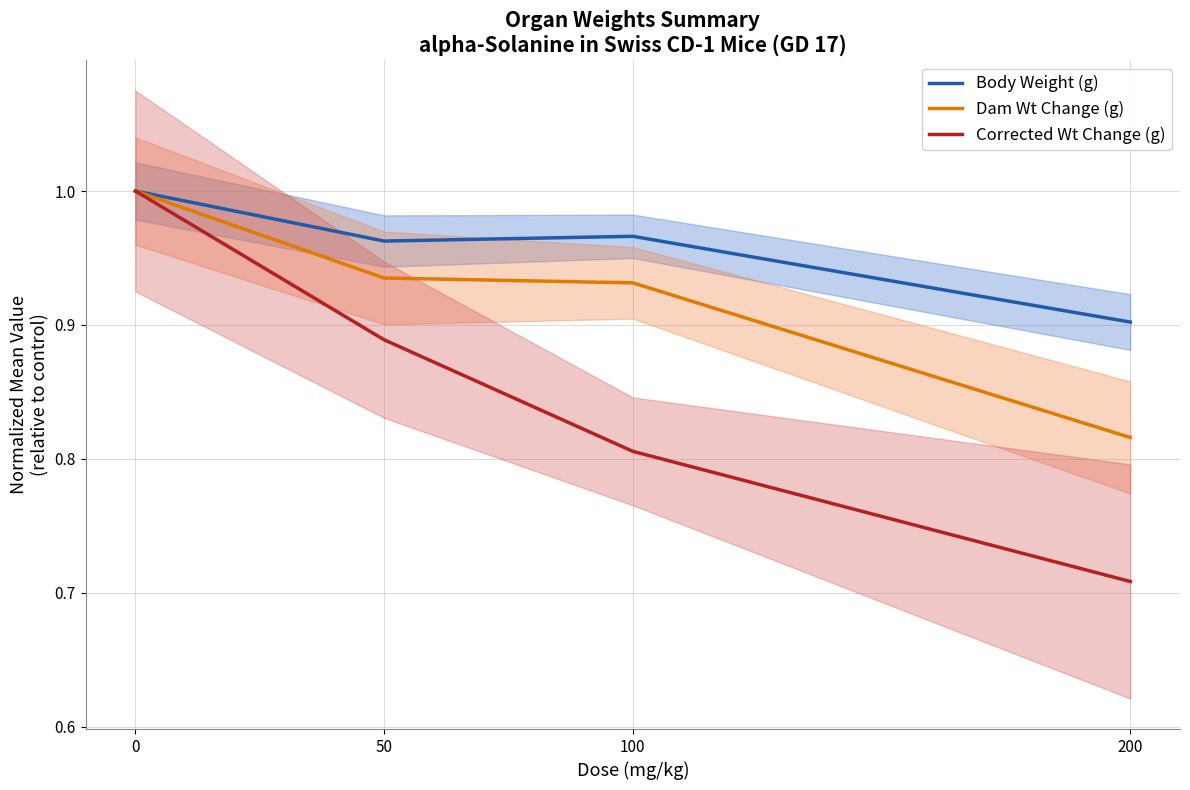

True or false: Dam Wt Change (g) and Body Weight (g) intersect in this chart.

False